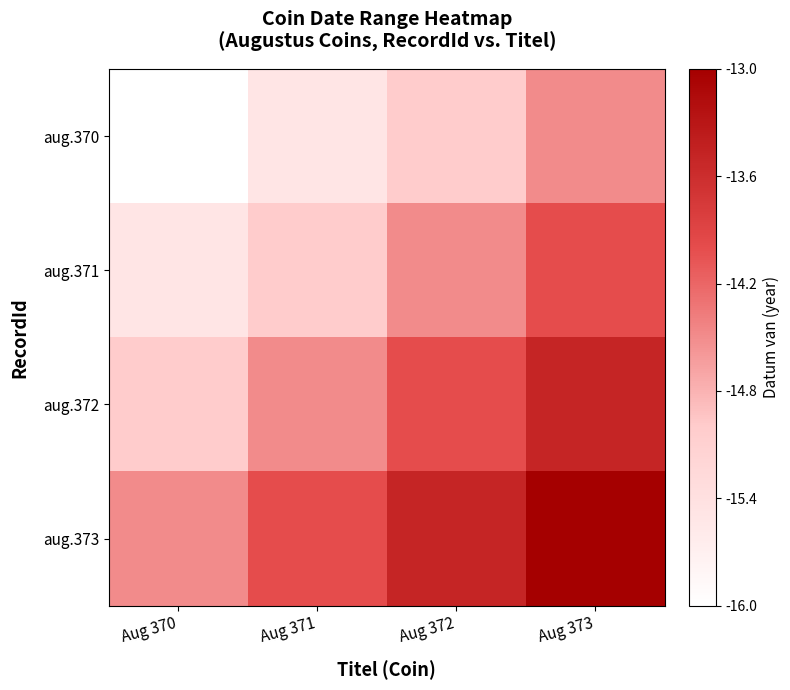

Which series has the largest total across all categories?

aug.373